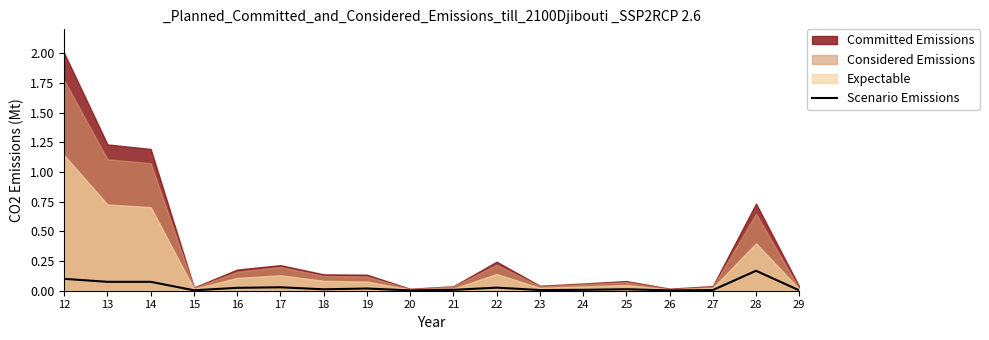

The chart shows a value of 0.0 at 17. True or false?

True